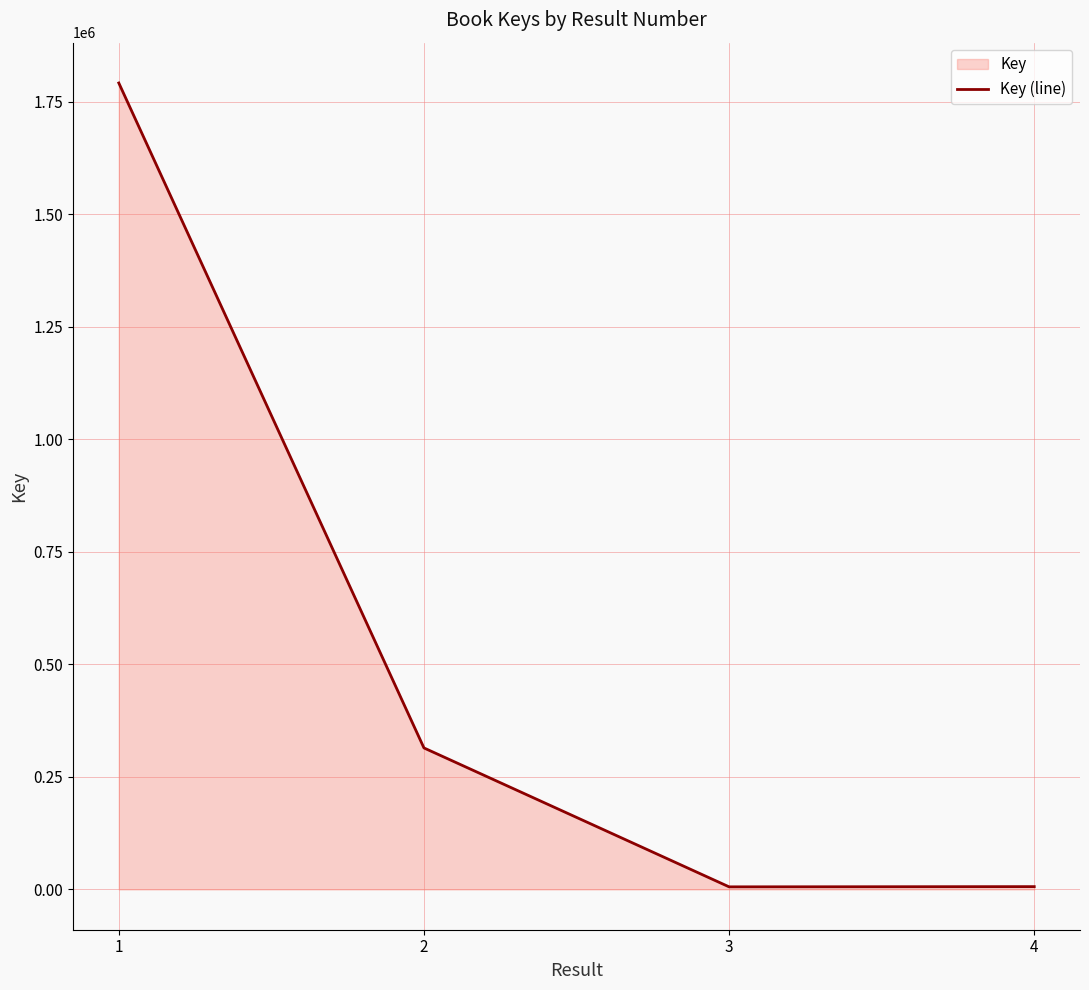

What is the ratio of the value at 1 to the value at 4?

290.8